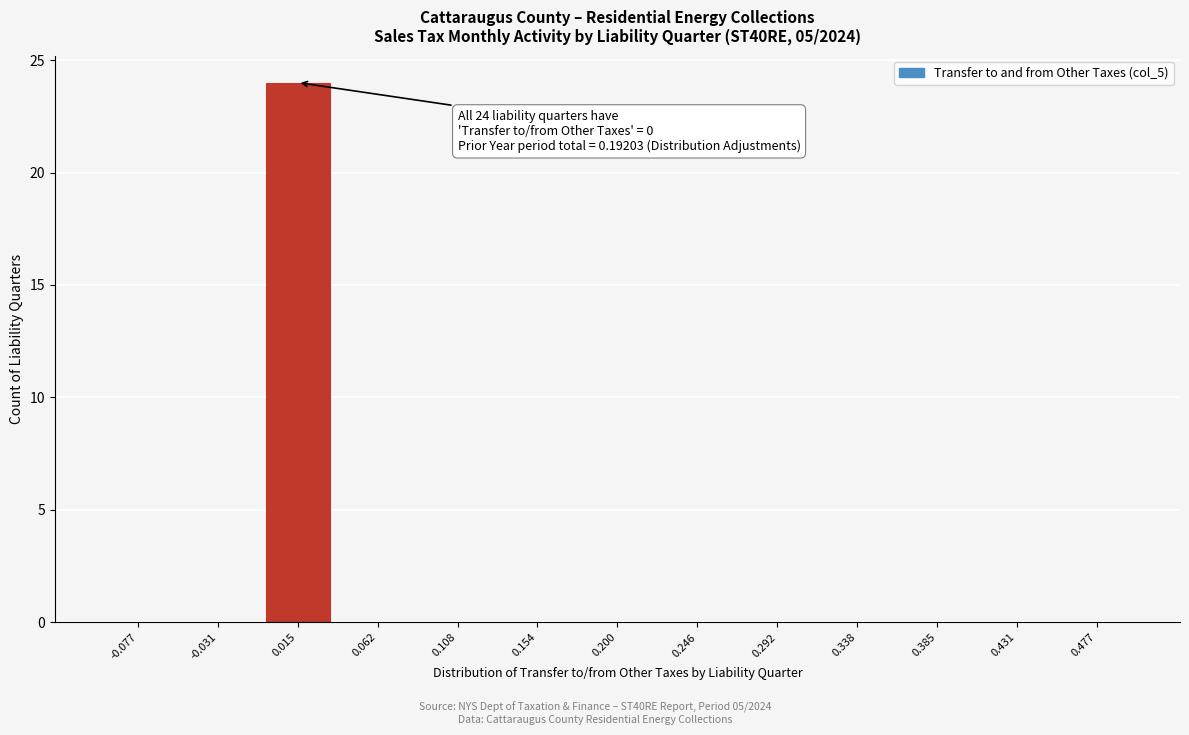

Reading left to right, list all the values displayed in this chart.

-0.077=0	-0.031=0	0.015=24	0.062=0	0.108=0	0.154=0	0.200=0	0.246=0	0.292=0	0.338=0	0.385=0	0.431=0	0.477=0